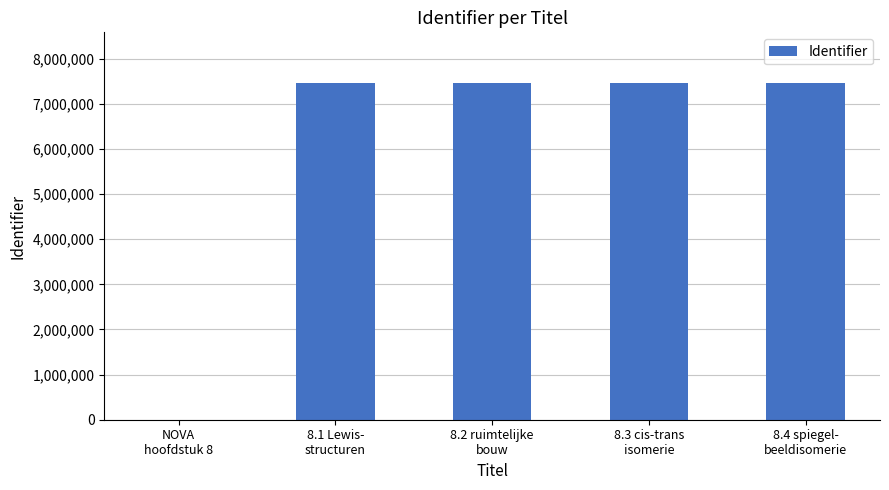

How many categories are shown in the chart?

5